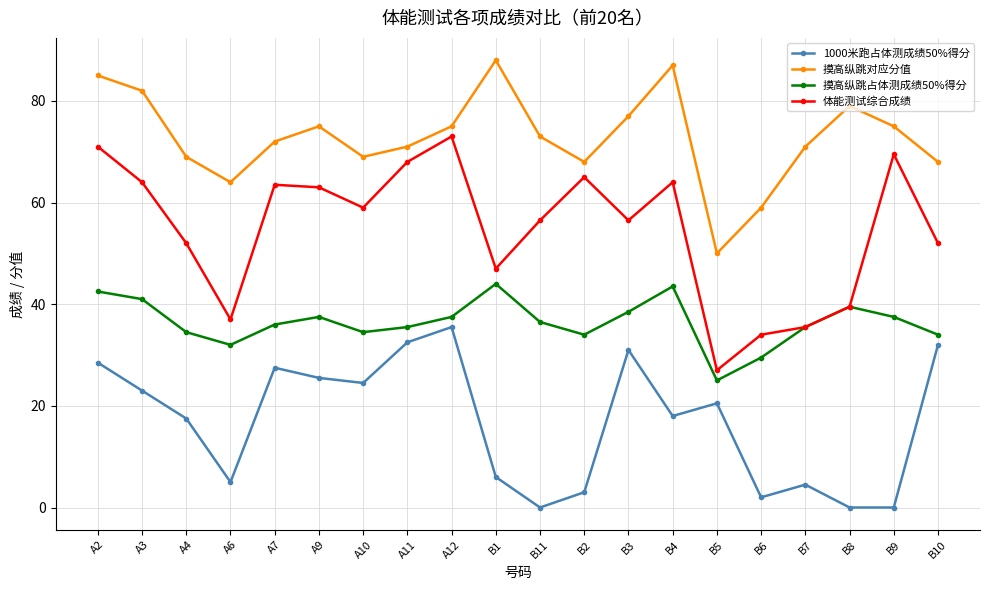

The value of 摸高纵跳占体测成绩50%得分 at A12 is 57.9. True or false?

False